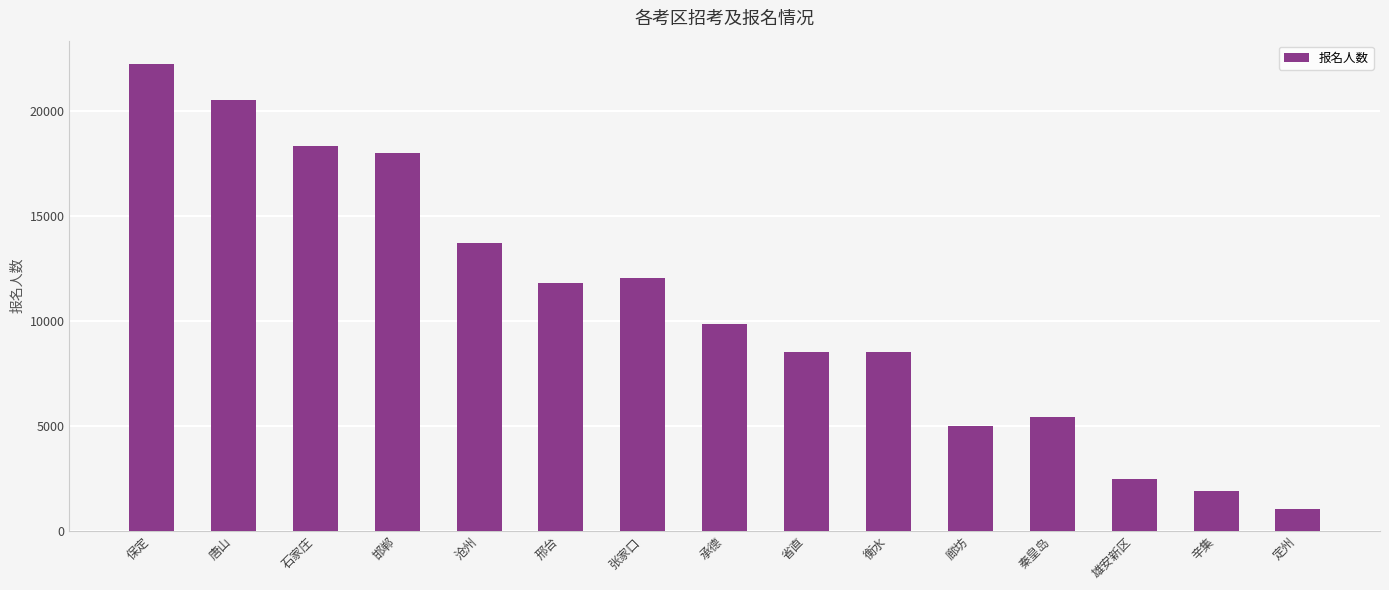

True or false: the data shows 12030 at 张家口.

True